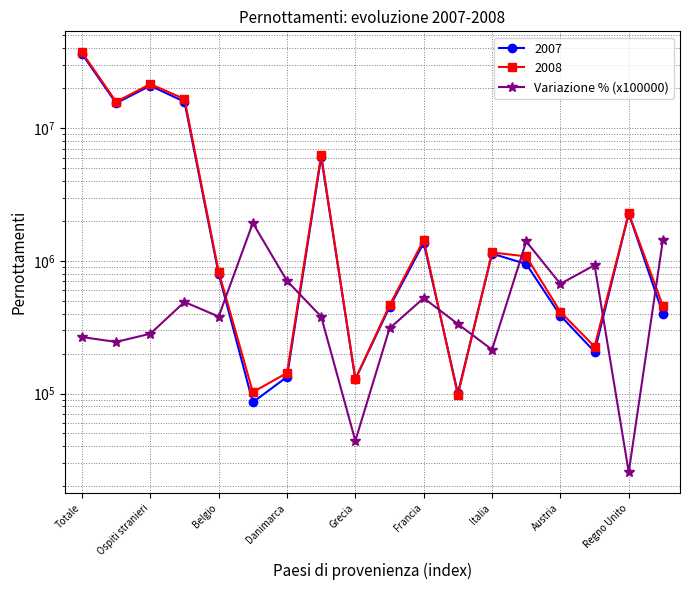

What is the greatest value displayed?

1928625.5